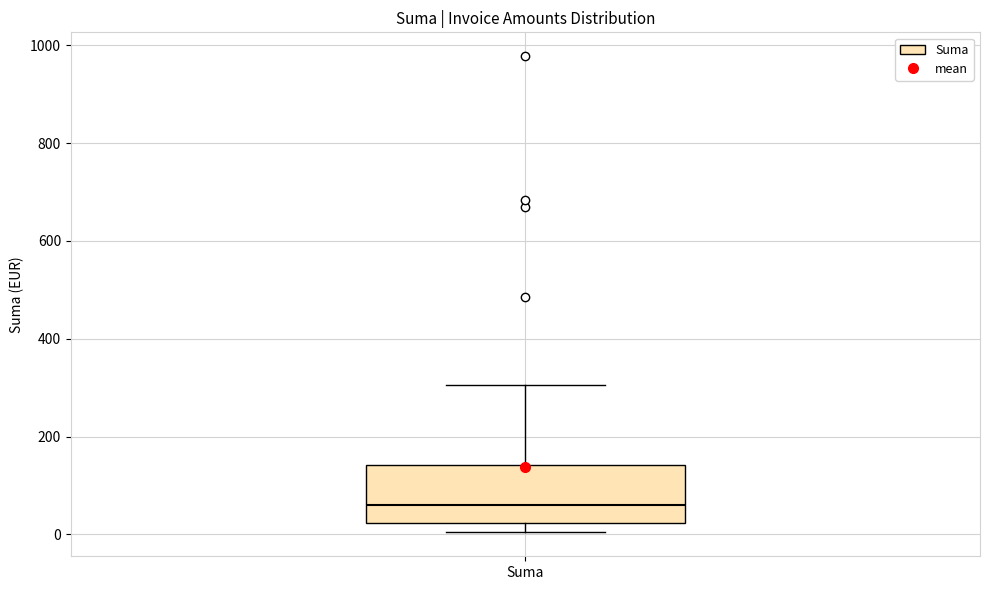

Where is the lower edge of the box for Suma on the y-axis? The values are not printed on the chart, so give them approximately, as read against the axis.

20